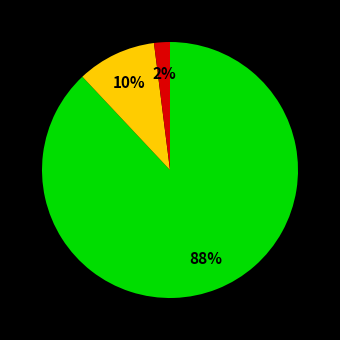

Does any single category account for the majority?

Yes